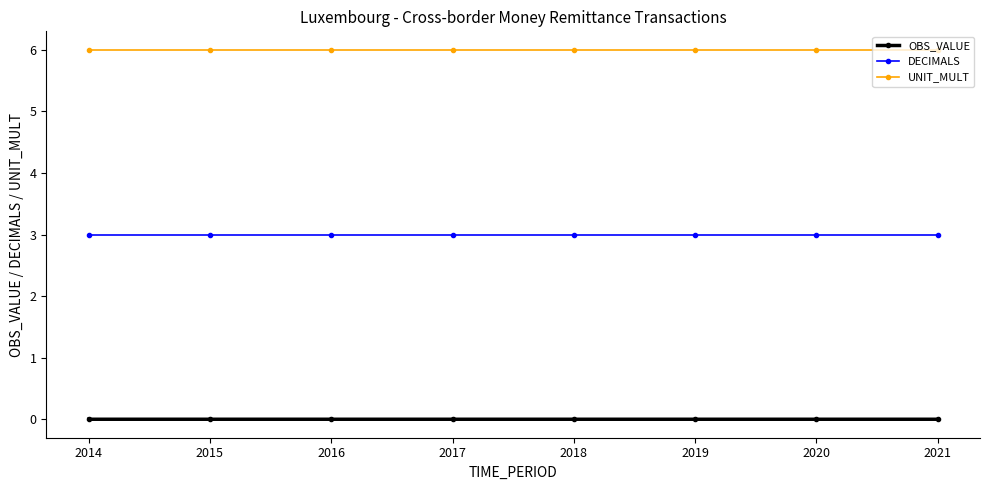

Which series has the largest total across all categories?

UNIT_MULT